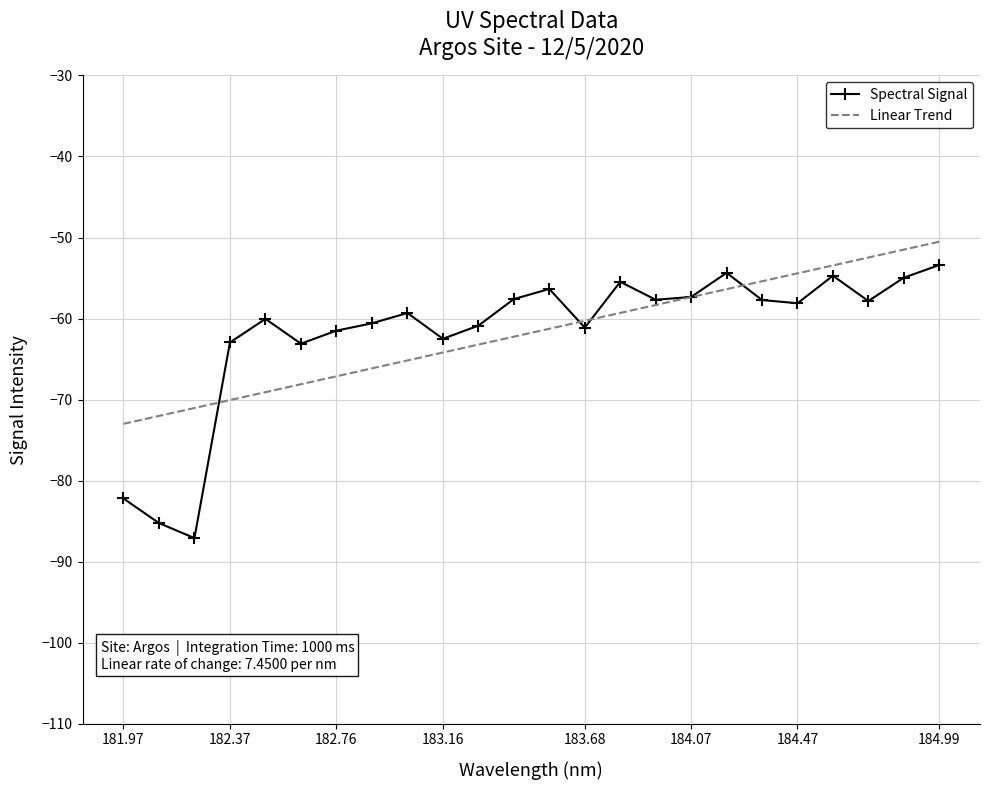

Which series has the largest range (max minus min)?

Spectral Signal